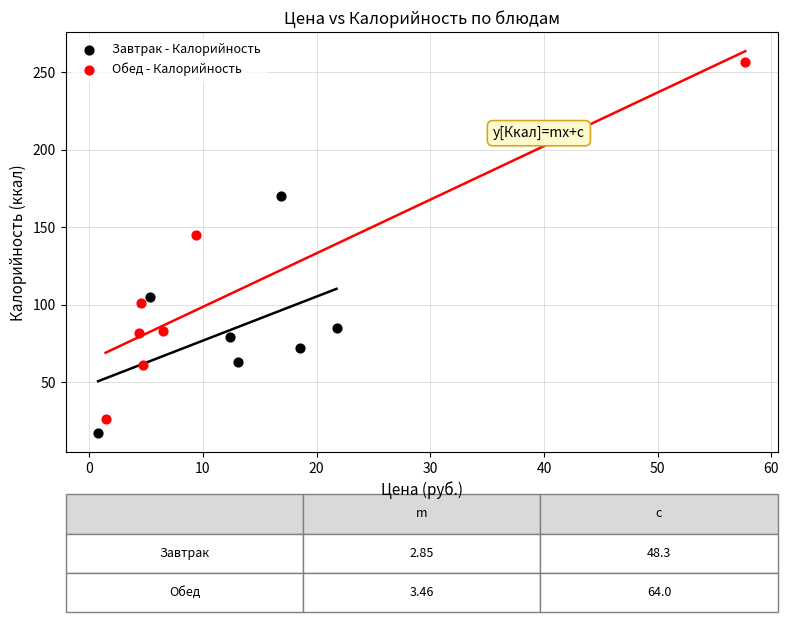

What are all the series names shown in the legend?

Завтрак - Калорийность, Обед - Калорийность